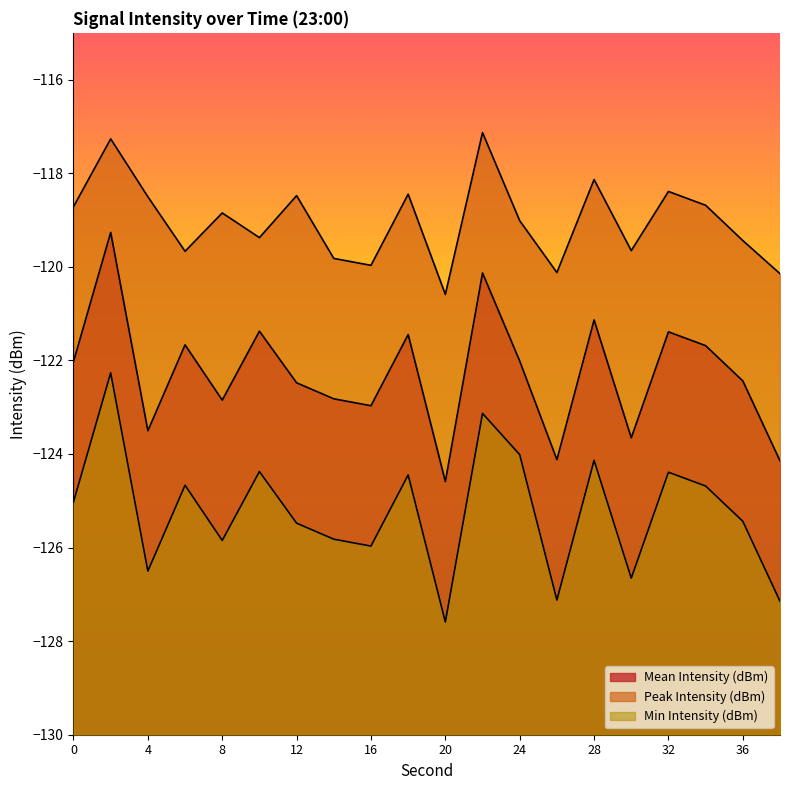

In Peak Intensity (dBm), how many points are lower than both neighbors (excluding endpoints)?

6